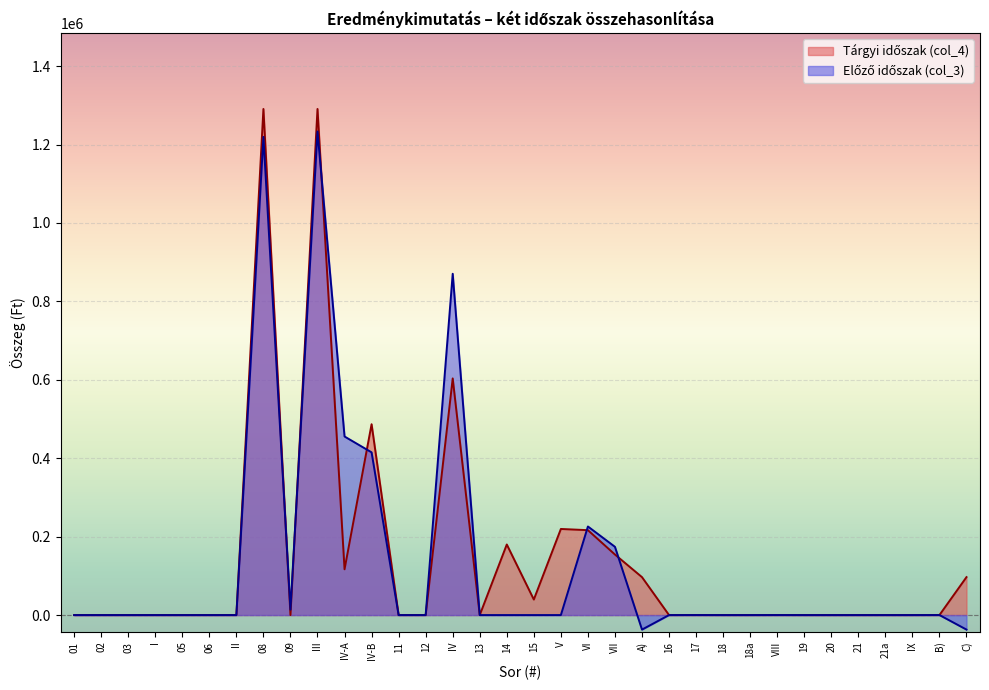

Between 05 and C), which series saw the biggest shift?

Tárgyi időszak (col_4)